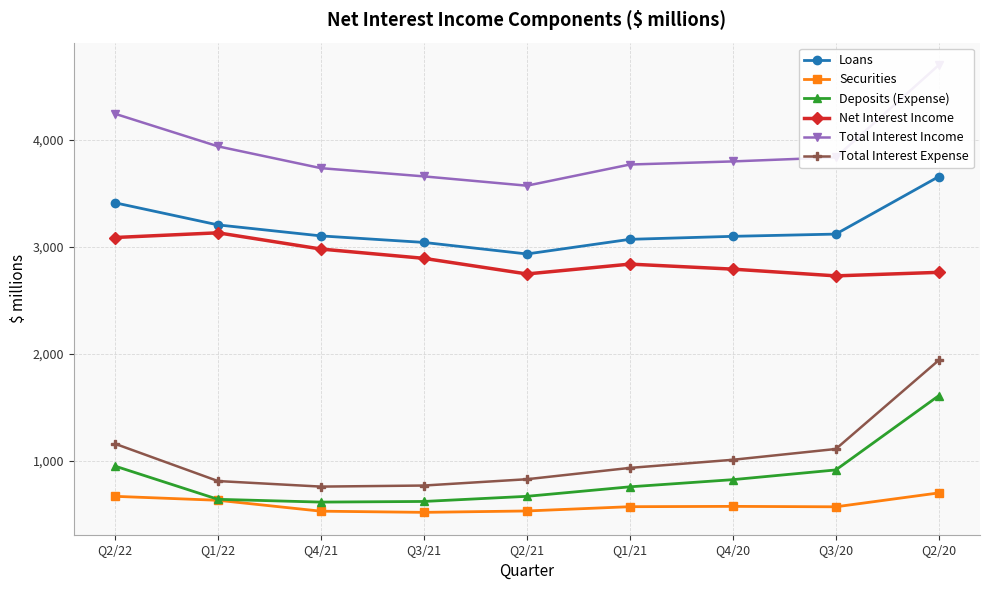

Reading right to left, list all the values displayed in this chart.

Loans: Q2/20=3658	Q3/20=3120	Q4/20=3099	Q1/21=3071	Q2/21=2934	Q3/21=3042	Q4/21=3103	Q1/22=3206	Q2/22=3413
Securities: Q2/20=698	Q3/20=568	Q4/20=572	Q1/21=569	Q2/21=529	Q3/21=516	Q4/21=527	Q1/22=629	Q2/22=666
Deposits (Expense): Q2/20=1608	Q3/20=913	Q4/20=822	Q1/21=755	Q2/21=666	Q3/21=618	Q4/21=612	Q1/22=638	Q2/22=949
Net Interest Income: Q2/20=2762	Q3/20=2729	Q4/20=2792	Q1/21=2839	Q2/21=2747	Q3/21=2893	Q4/21=2980	Q1/22=3132	Q2/22=3088
Total Interest Income: Q2/20=4702	Q3/20=3838	Q4/20=3800	Q1/21=3771	Q2/21=3573	Q3/21=3660	Q4/21=3737	Q1/22=3941	Q2/22=4246
Total Interest Expense: Q2/20=1940	Q3/20=1109	Q4/20=1008	Q1/21=932	Q2/21=826	Q3/21=767	Q4/21=757	Q1/22=809	Q2/22=1158